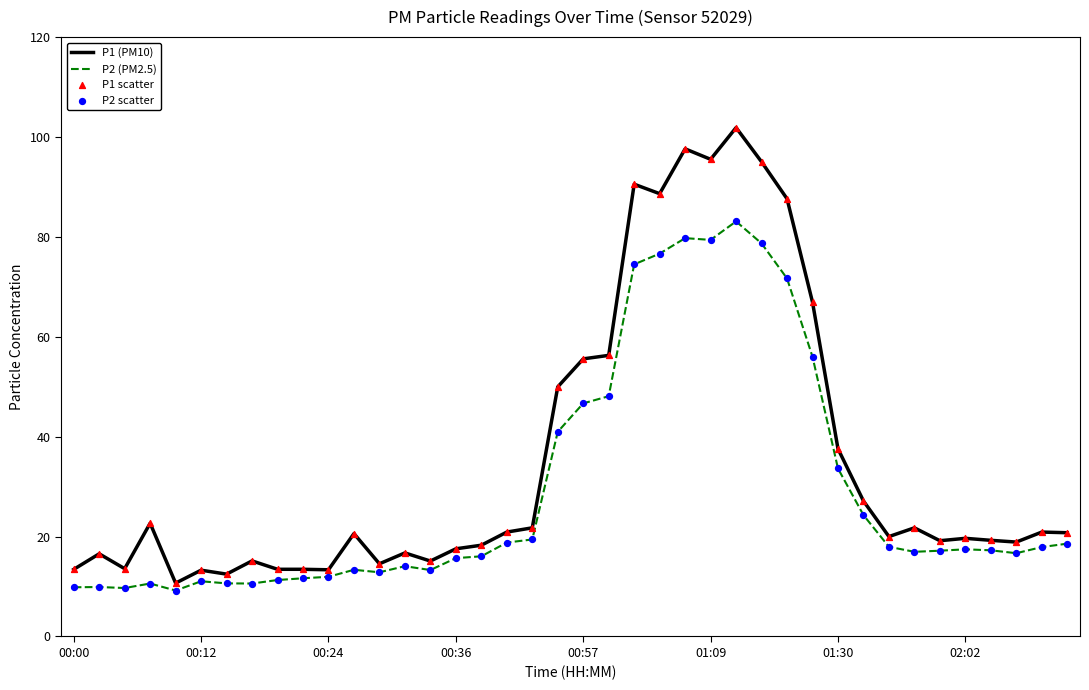

Which series has the largest total across all categories?

P1 (PM10)